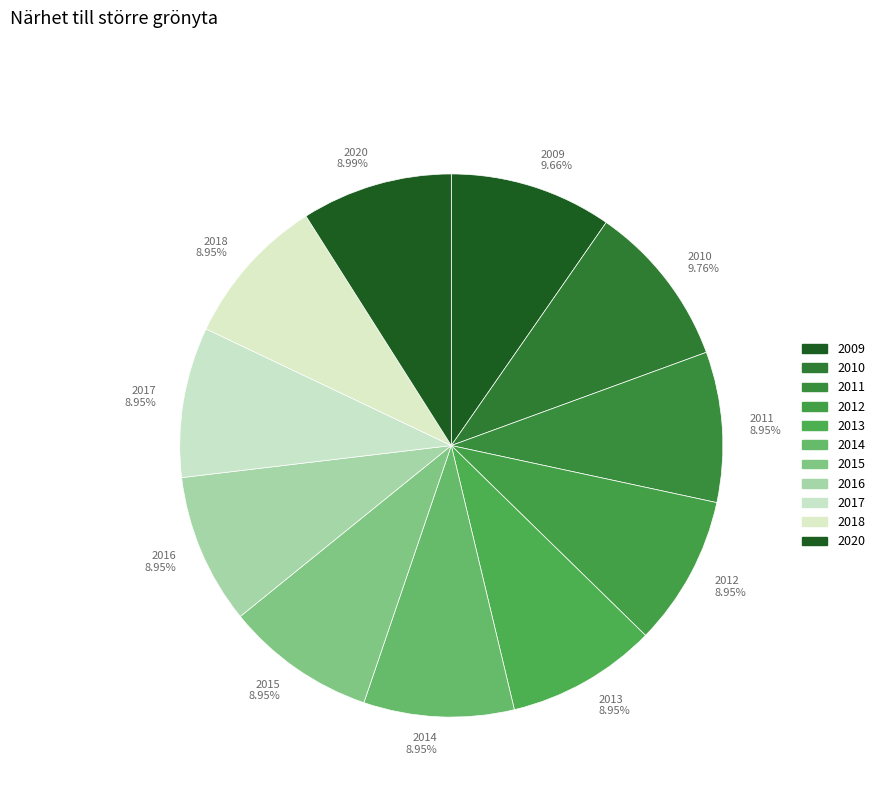

Count the number of slices in the pie.

11